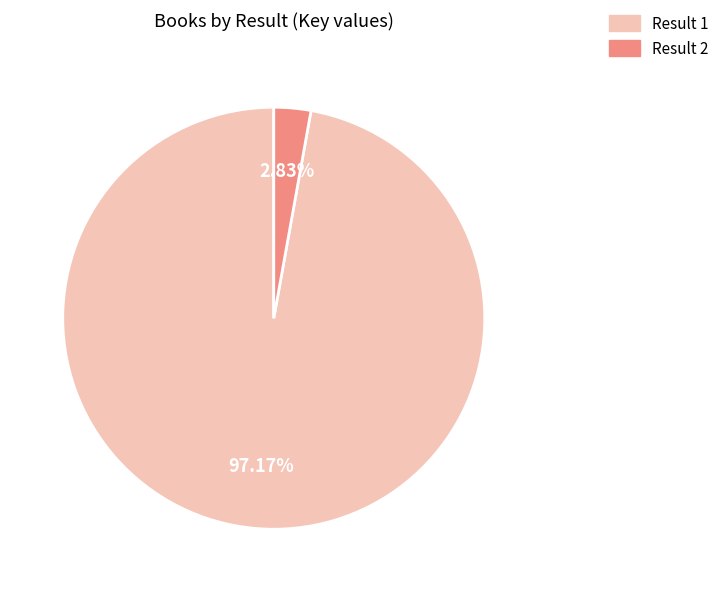

Does Result 1 represent more than half of the total?

Yes